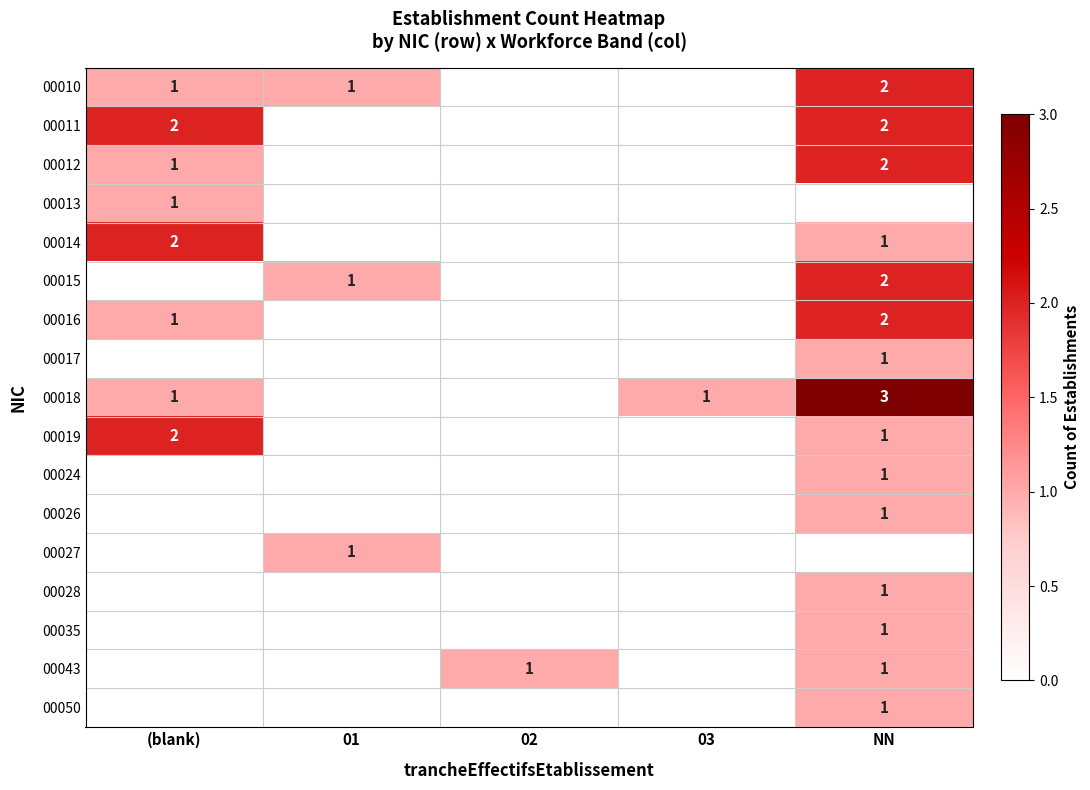

The value of 00014 at NN is 2. True or false?

False